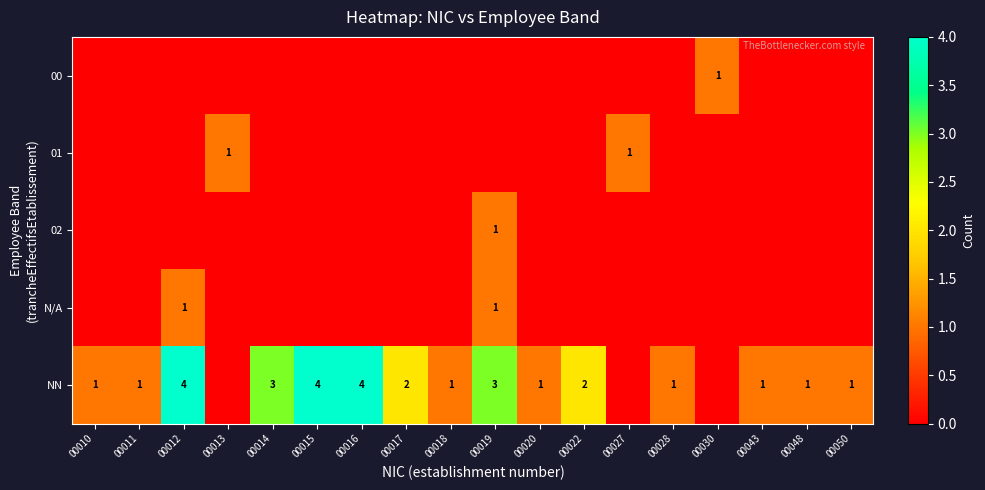

What is the sum of the NN values at 00043 and 00017?

3